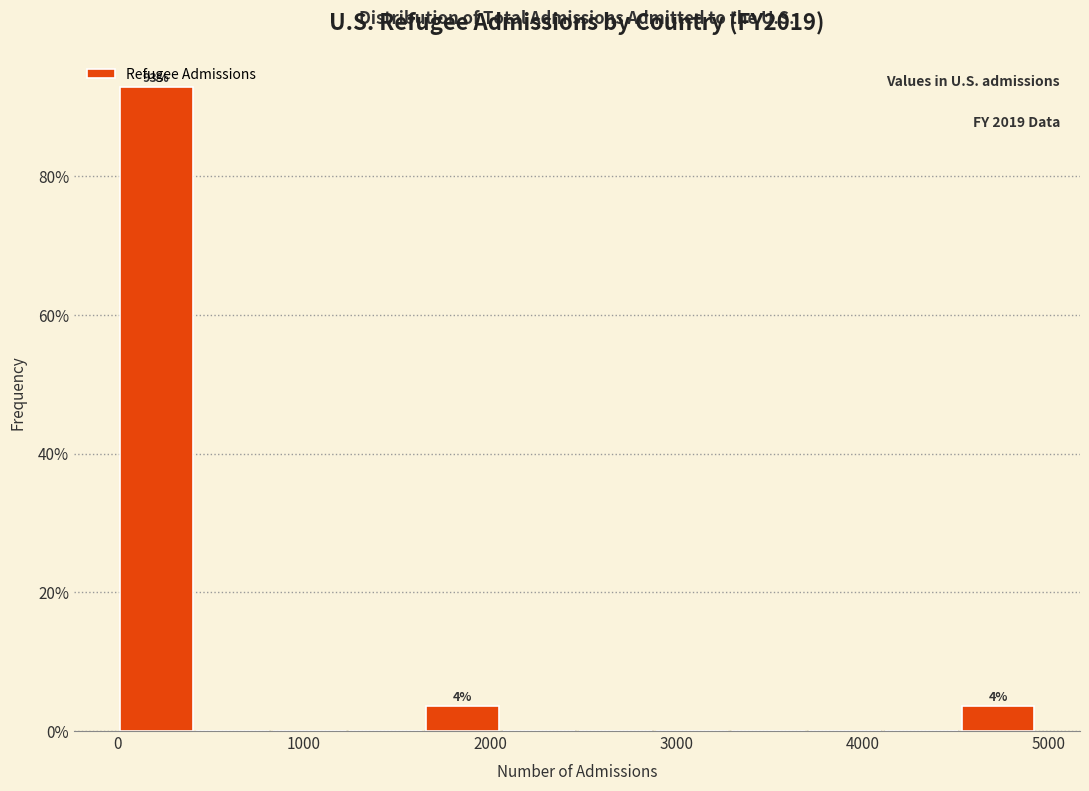

Which range on the x-axis has the tallest bar?

0 to 400